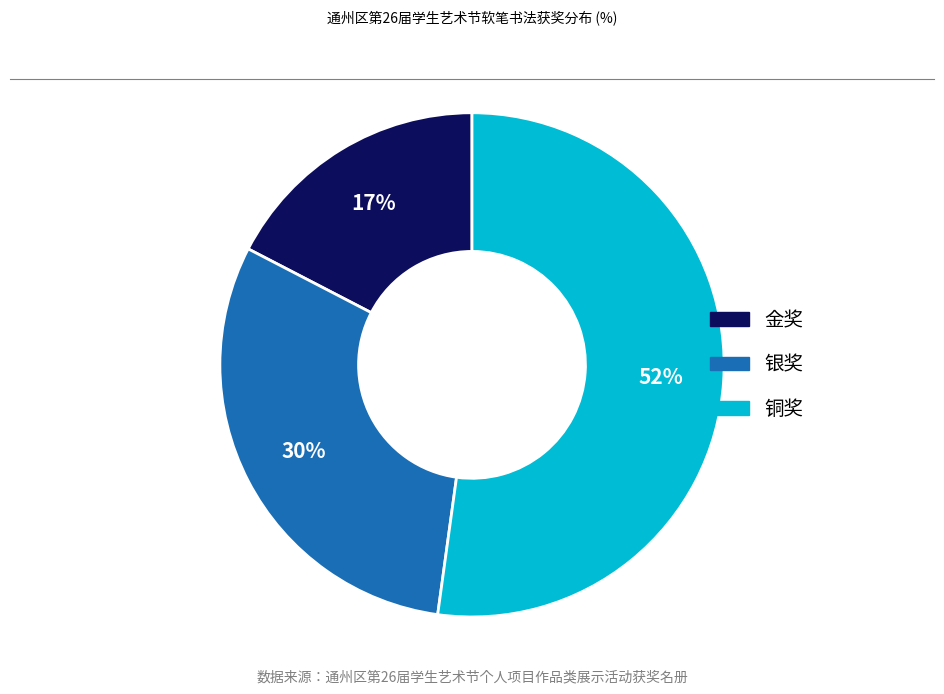

Is the sum of 银奖 and 铜奖 greater than half?

Yes